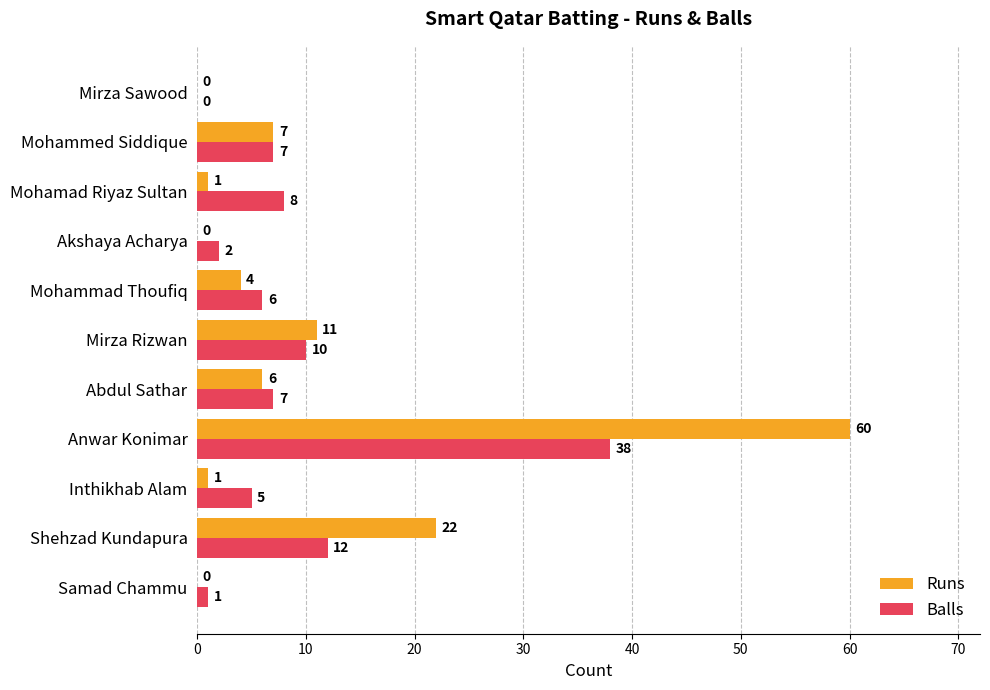

What value does the Balls series have at Abdul Sathar, to the nearest 5?

5